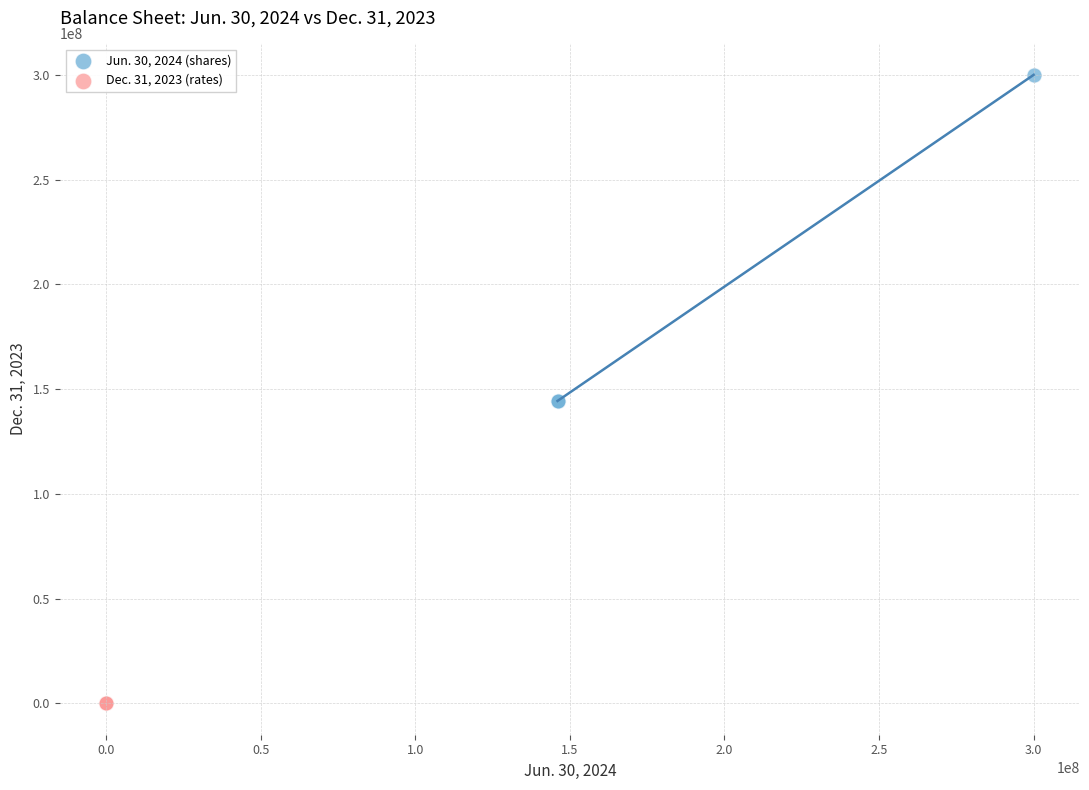

Which series contains the highest Y value?

Jun. 30, 2024 (shares)